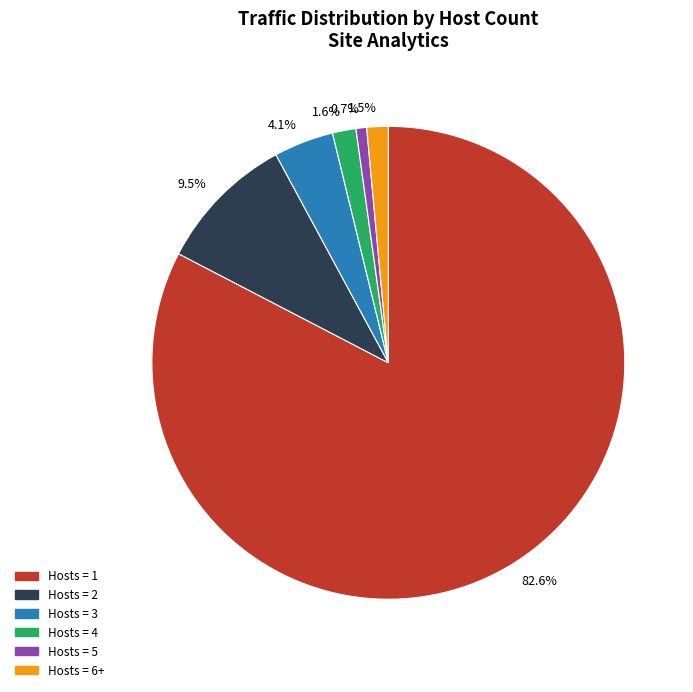

Which has a higher value, Hosts = 1 or Hosts = 2?

Hosts = 1